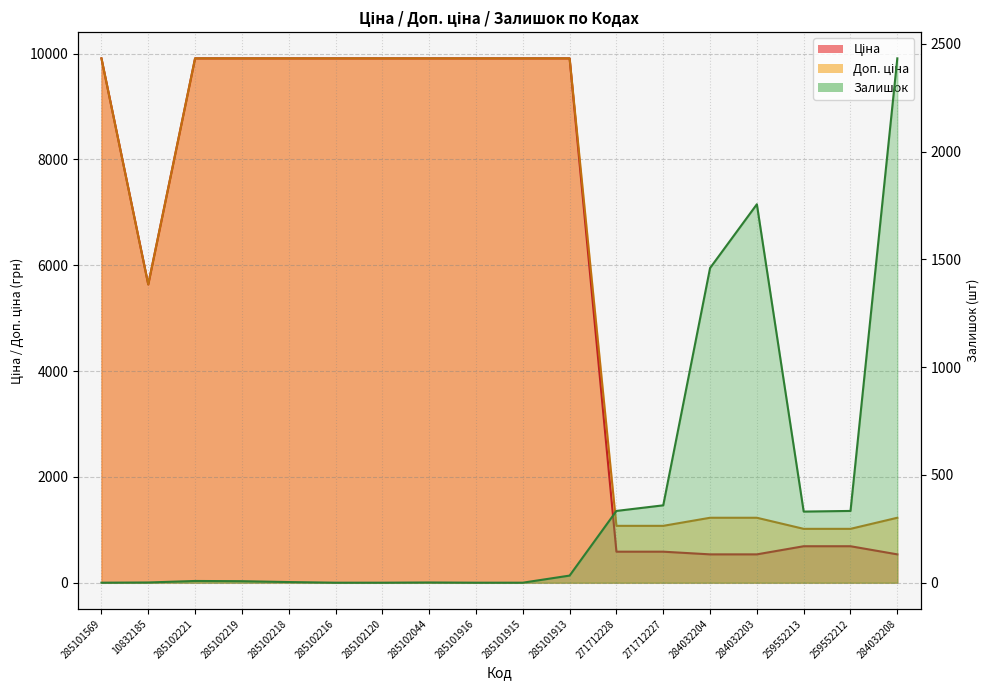

How many data points in Залишок are above 8?

8